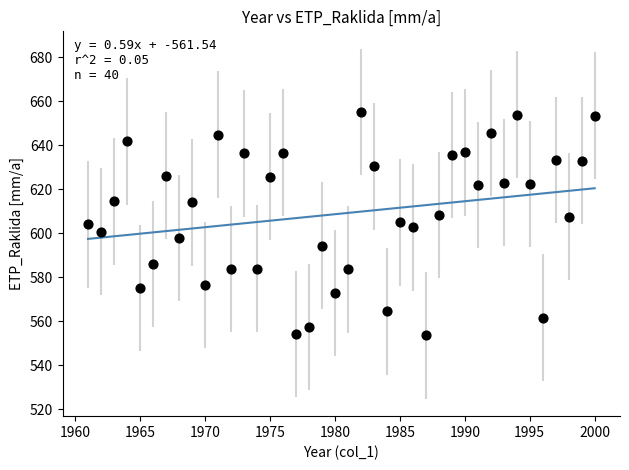

What is the range of X values (max minus min)?

39.0